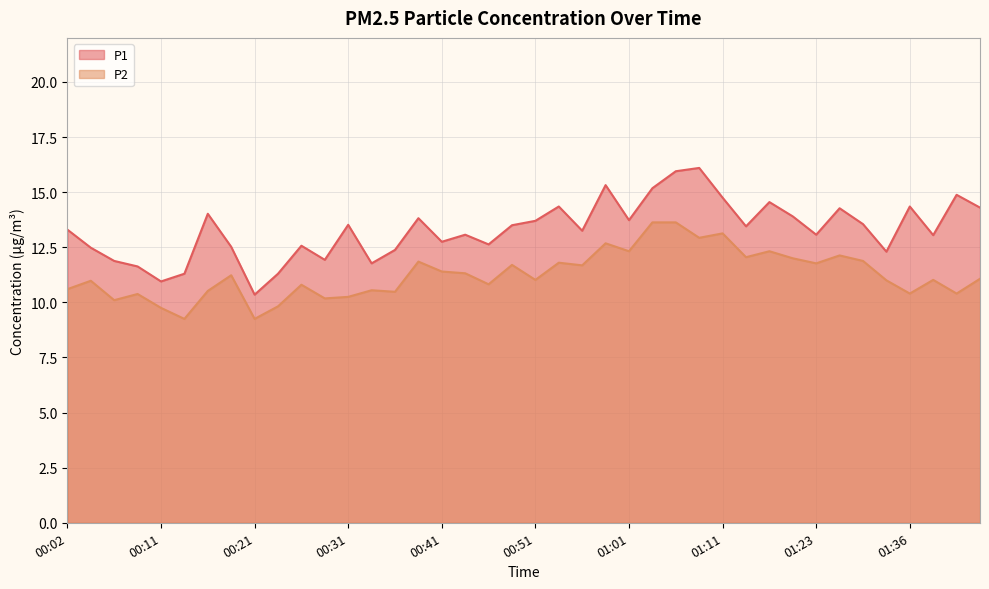

Where is the first local maximum for P2?

00:04